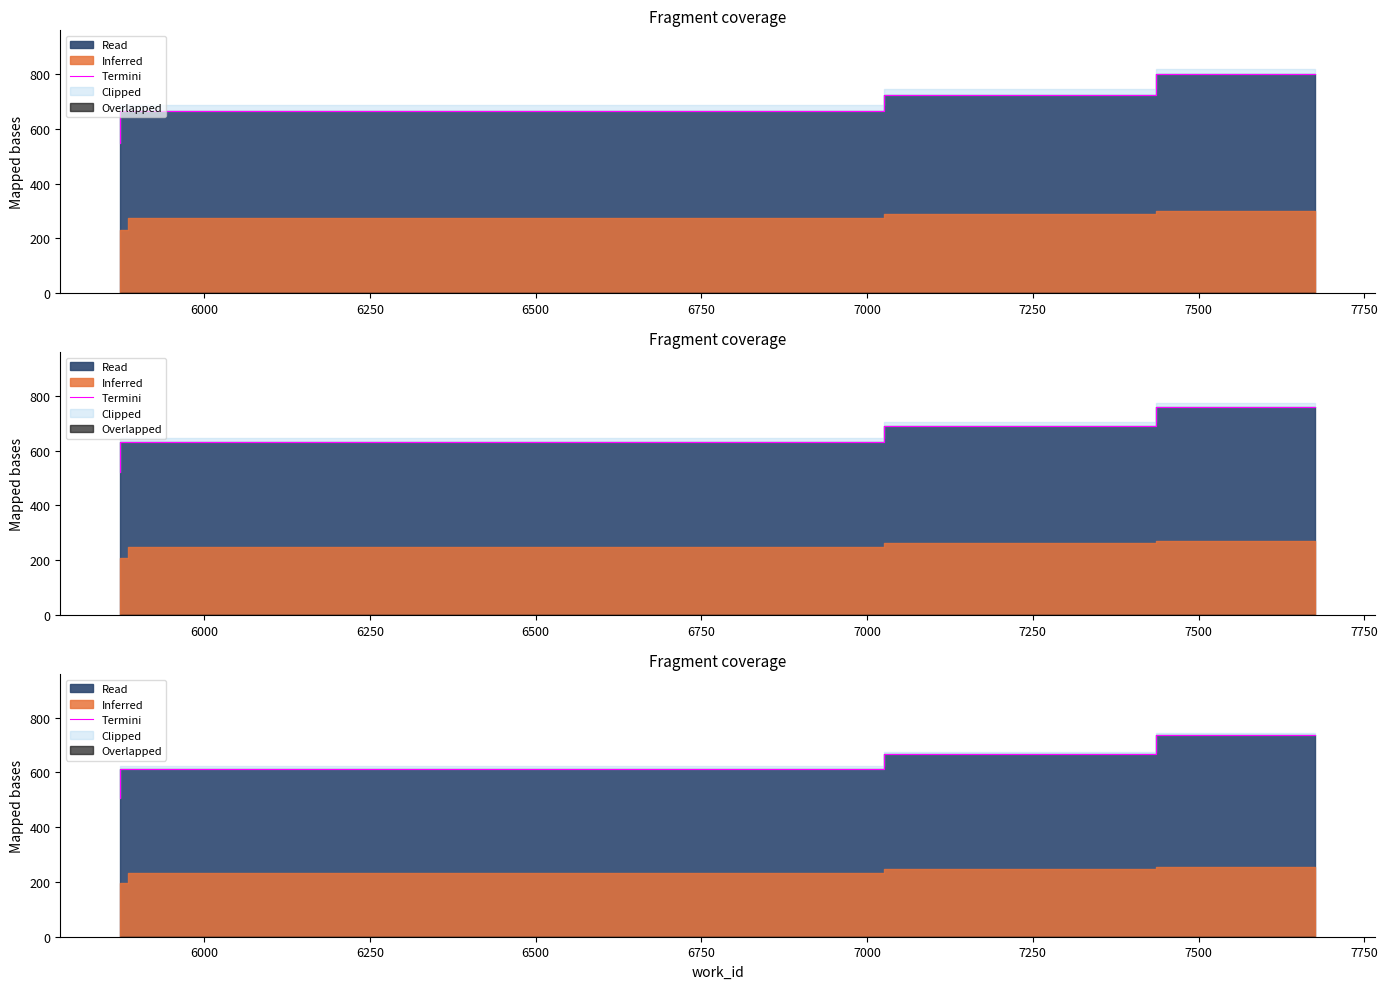

What is the value of the 2nd point from the left?

612.2